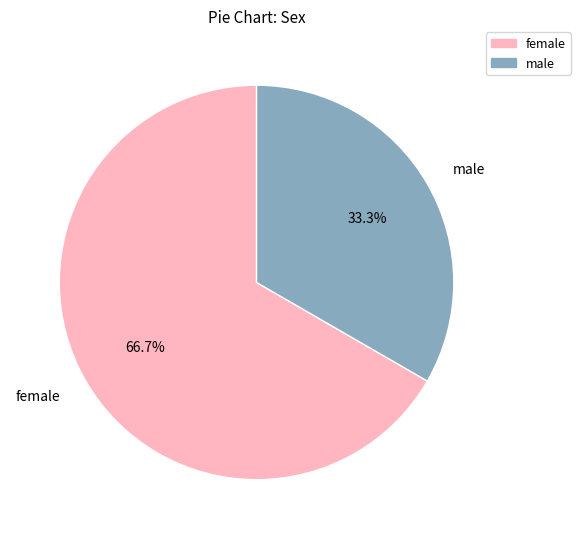

Which category accounts for the majority?

female